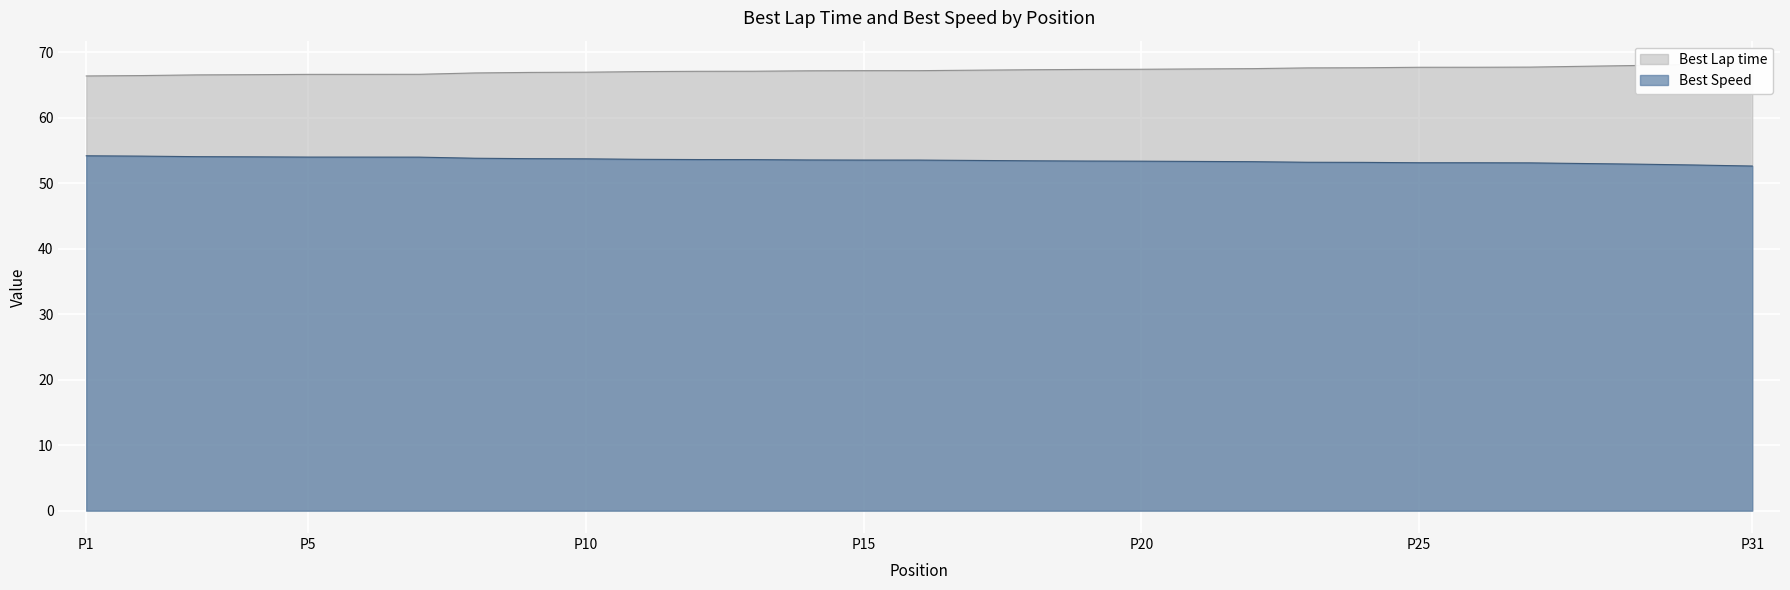

The value of Best Speed at P10 is 53.7. True or false?

True